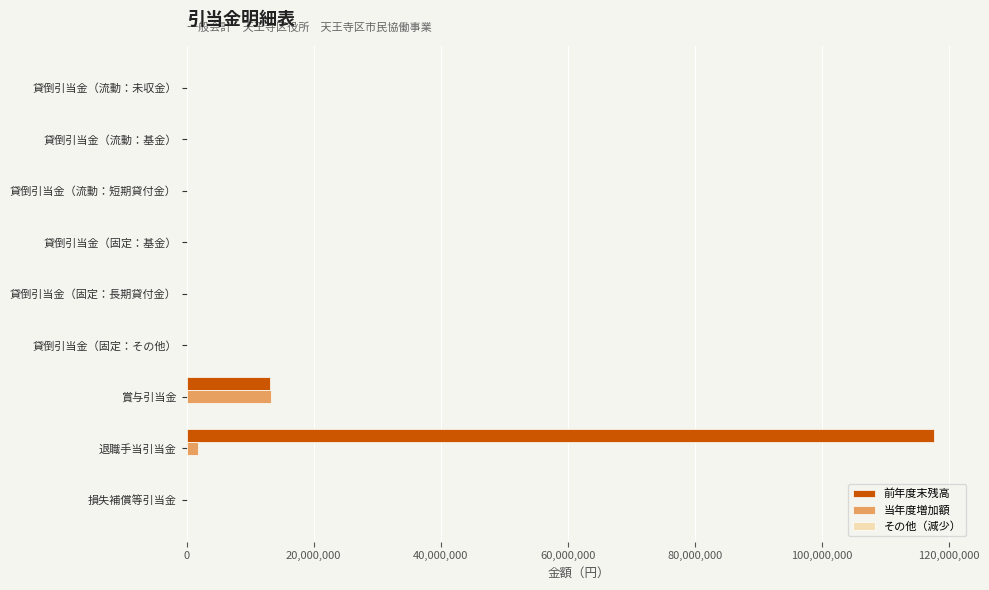

Which series has the widest spread of values?

前年度末残高